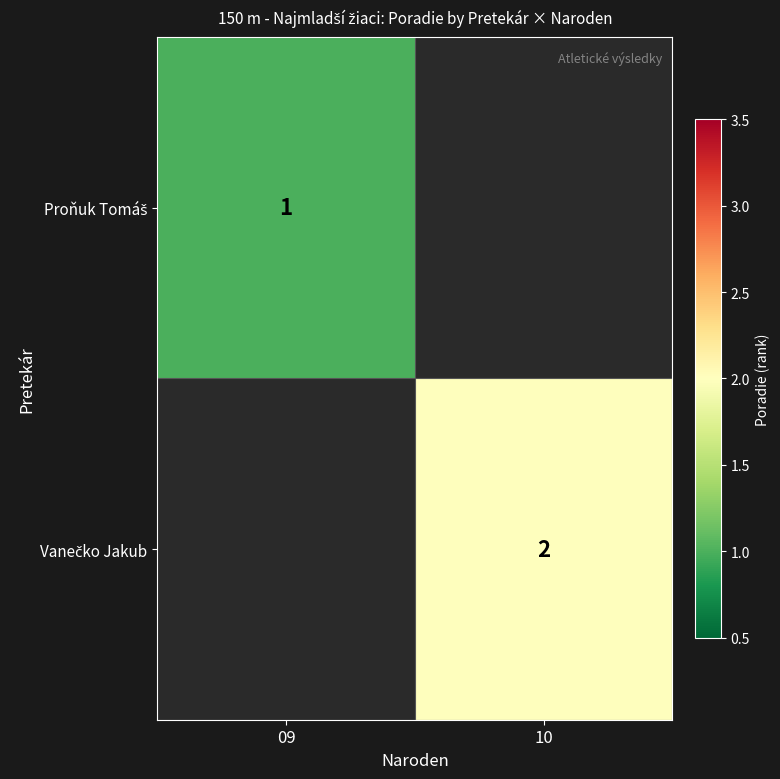

Which label corresponds to the smallest value in the chart?

09